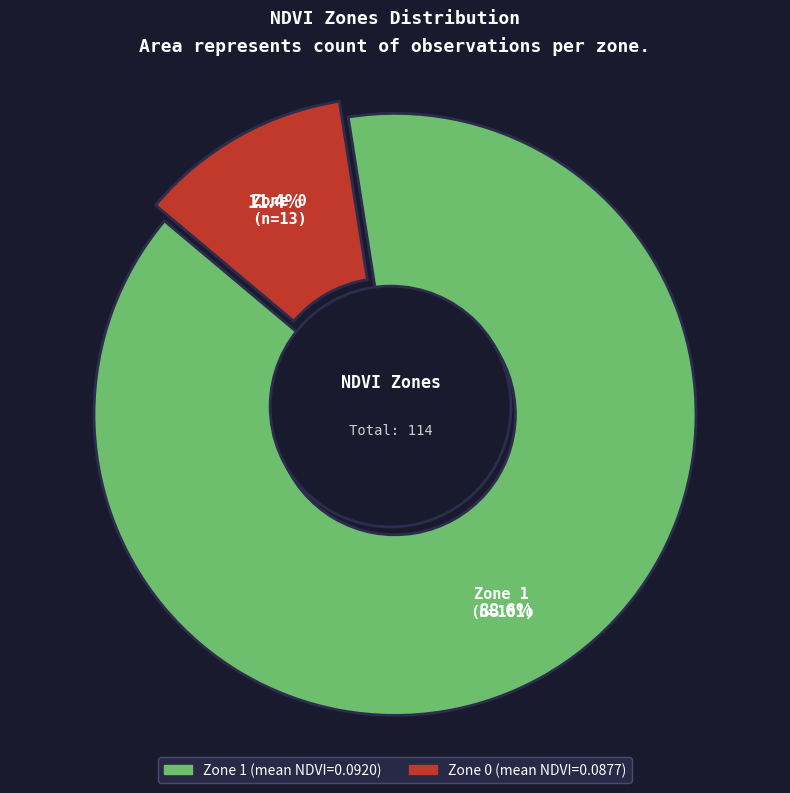

Rank the categories by value from highest to lowest.

Zone 1, Zone 0